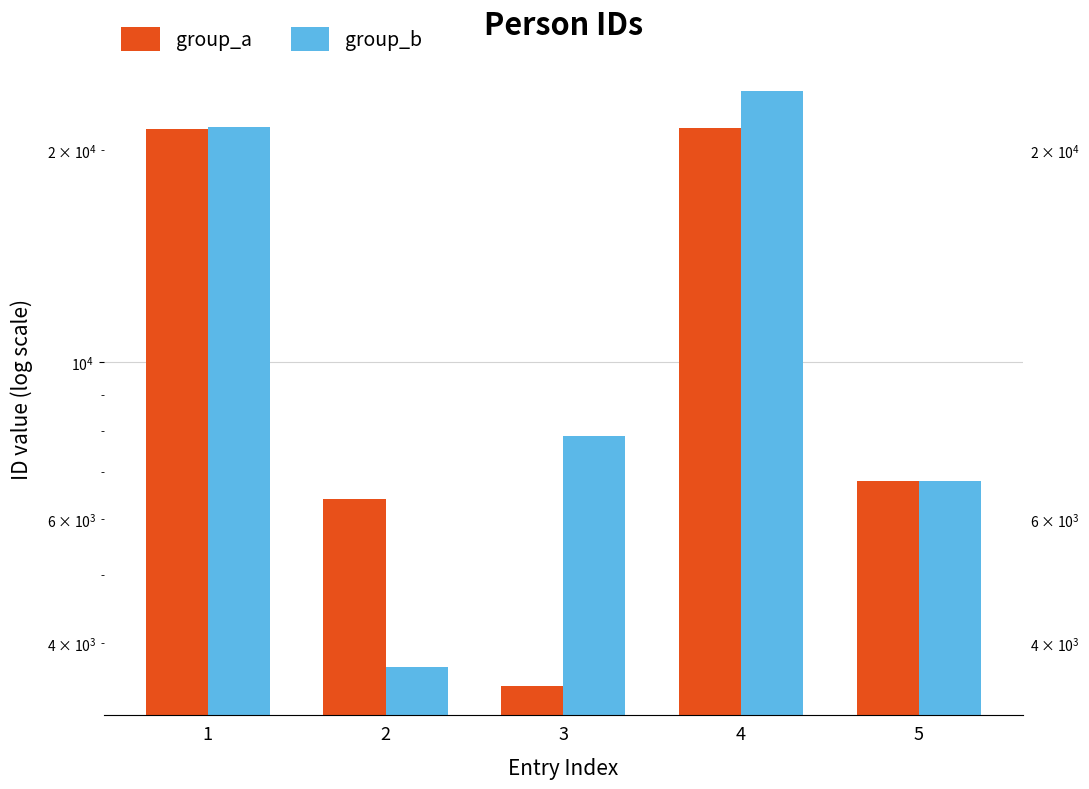

What is the spread (max minus min) of values at 5?

5